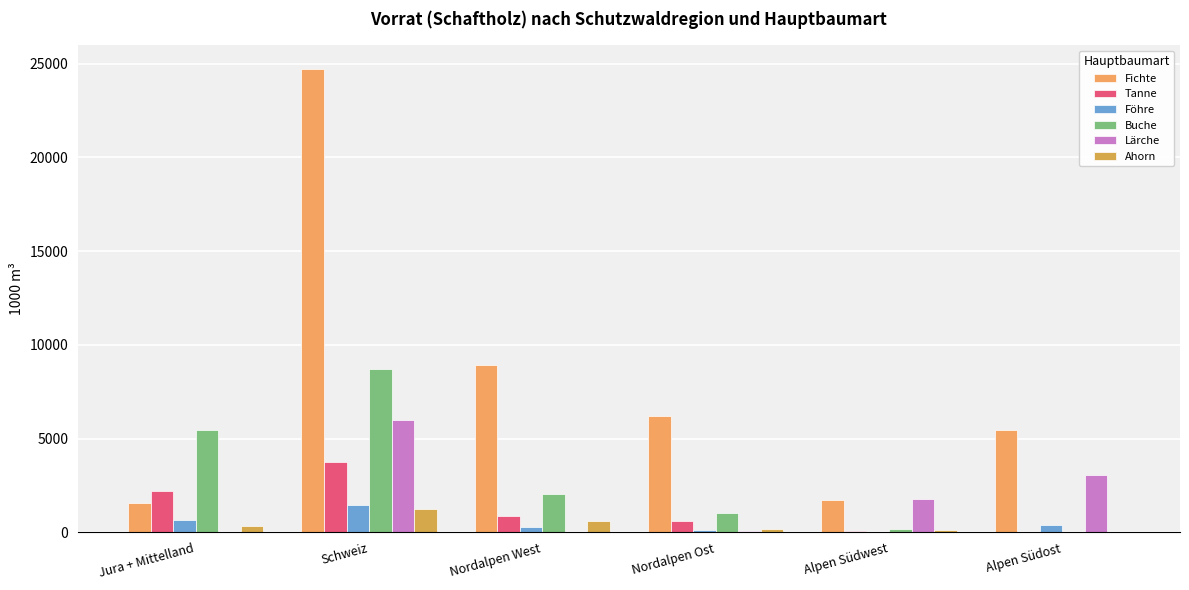

What is the value of the Lärche bar at the 5th from the left?

1790